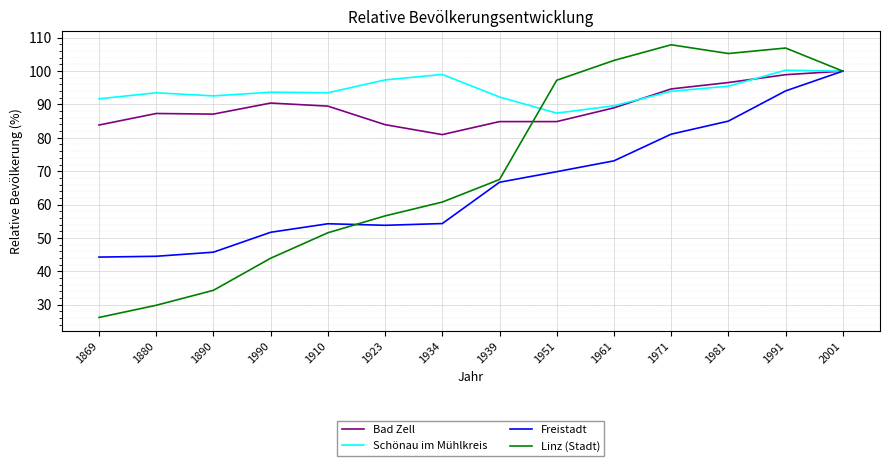

What position from the right is 1990?

11